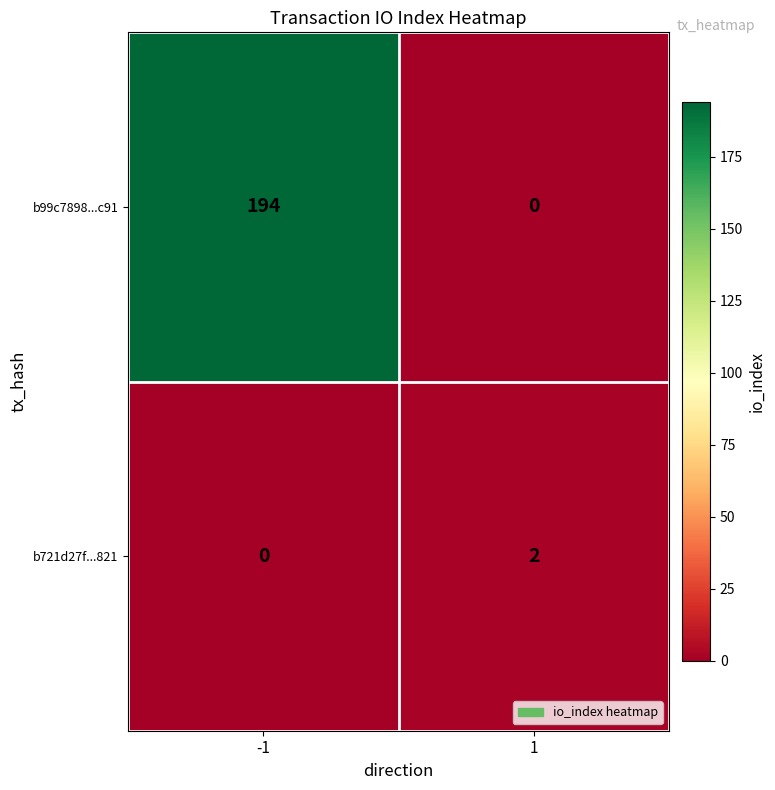

What is the total value across all series at 1?

2